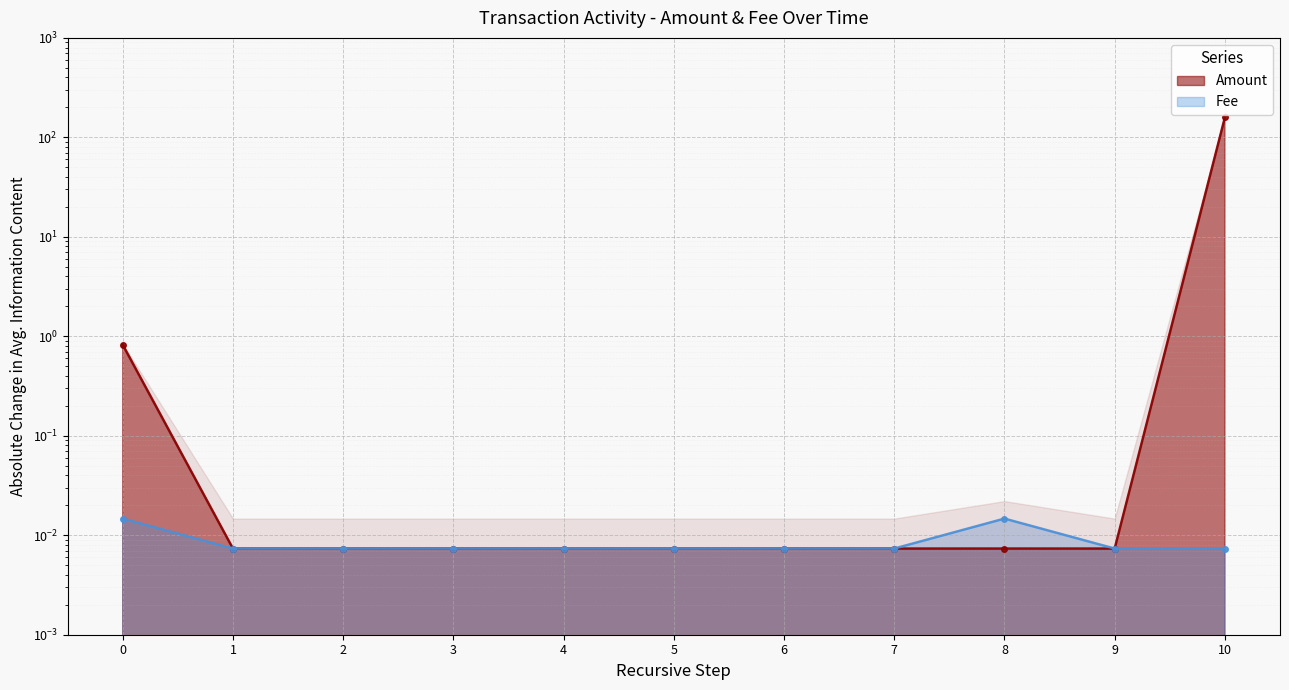

Rank the series by their average value, from highest to lowest.

Amount, Fee